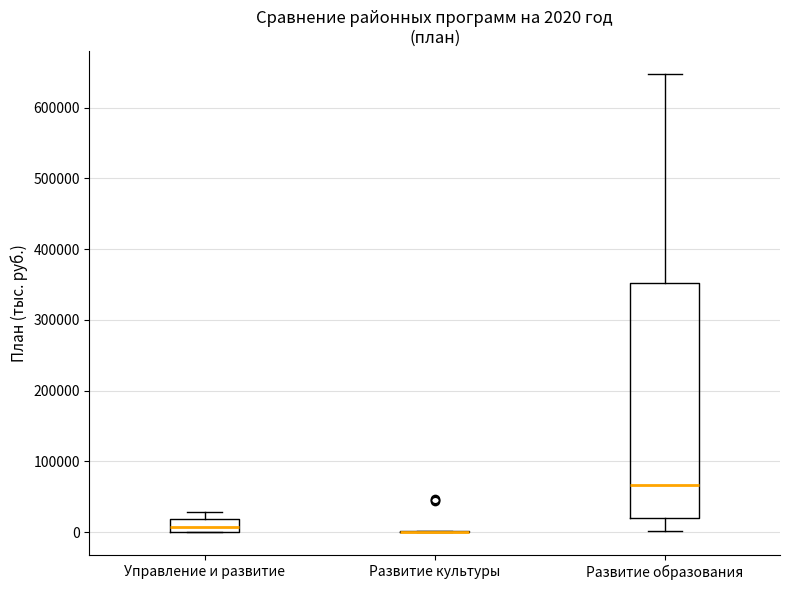

Which box is the tallest, from its lower edge to its upper edge?

Развитие образования